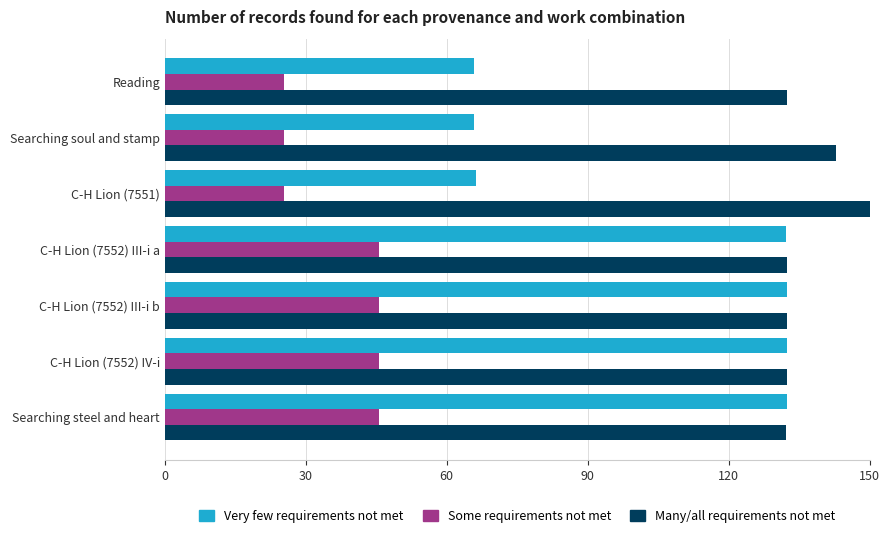

Which label corresponds to the largest value in the chart?

C-H Lion (7551)